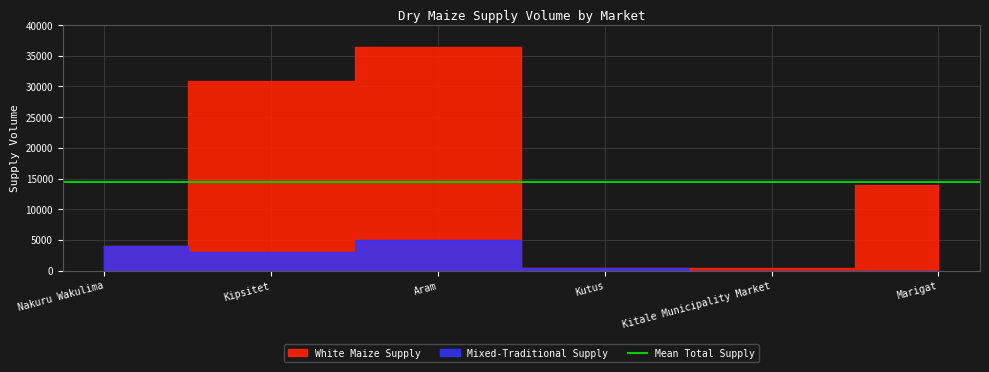

Which series changed the most between Nakuru Wakulima and Kutus?

Mixed-Traditional Supply